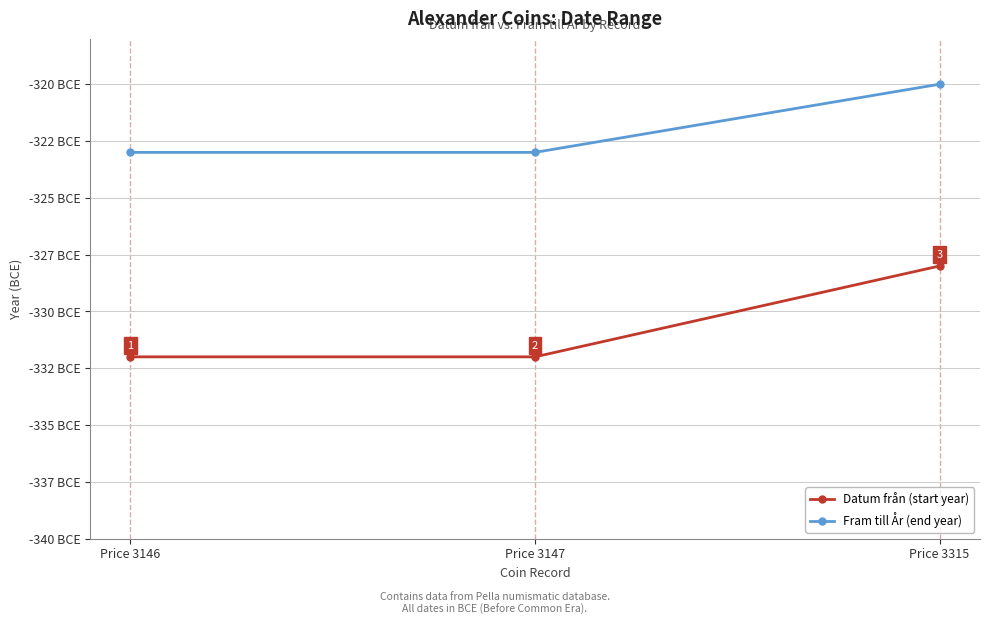

Is this an area chart (filled region under the line)?

No